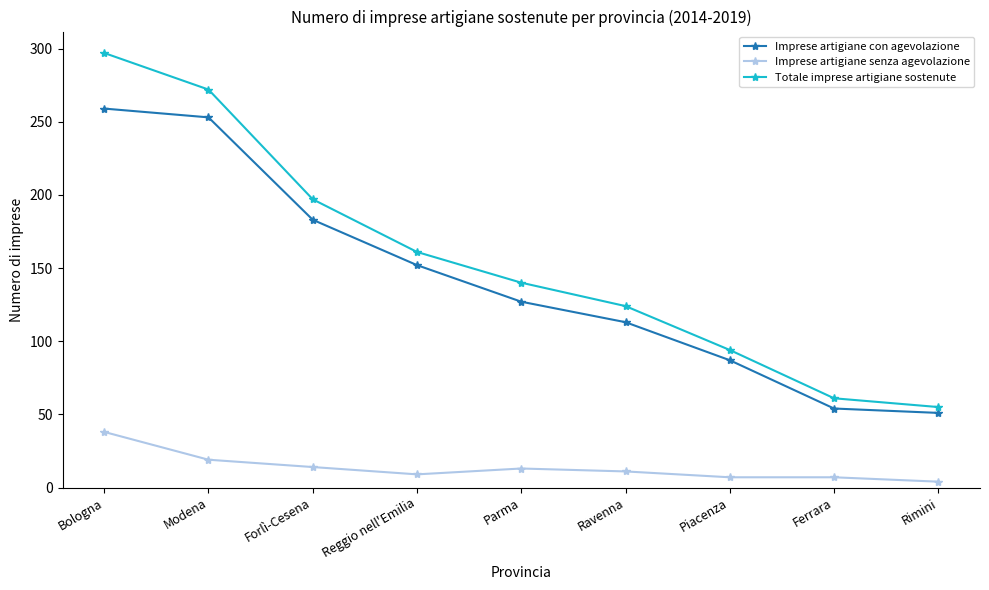

What is the minimum value for Totale imprese artigiane sostenute?

55